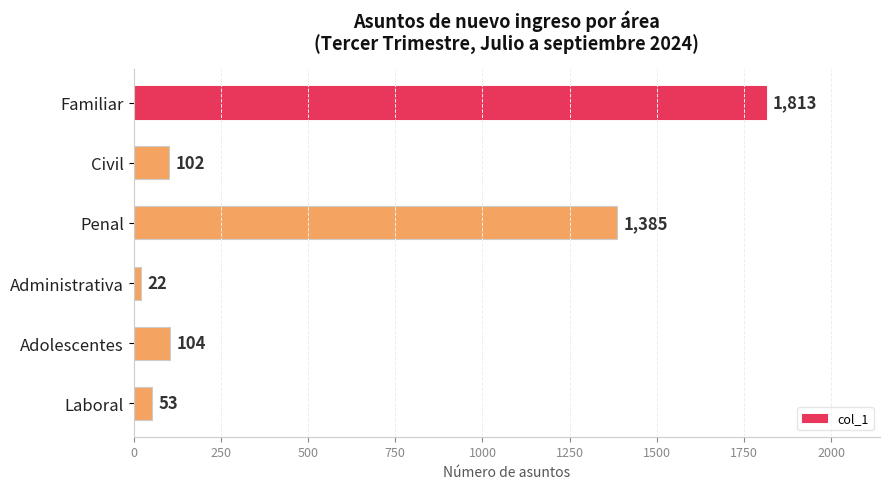

What is the minimum value shown in the chart?

22